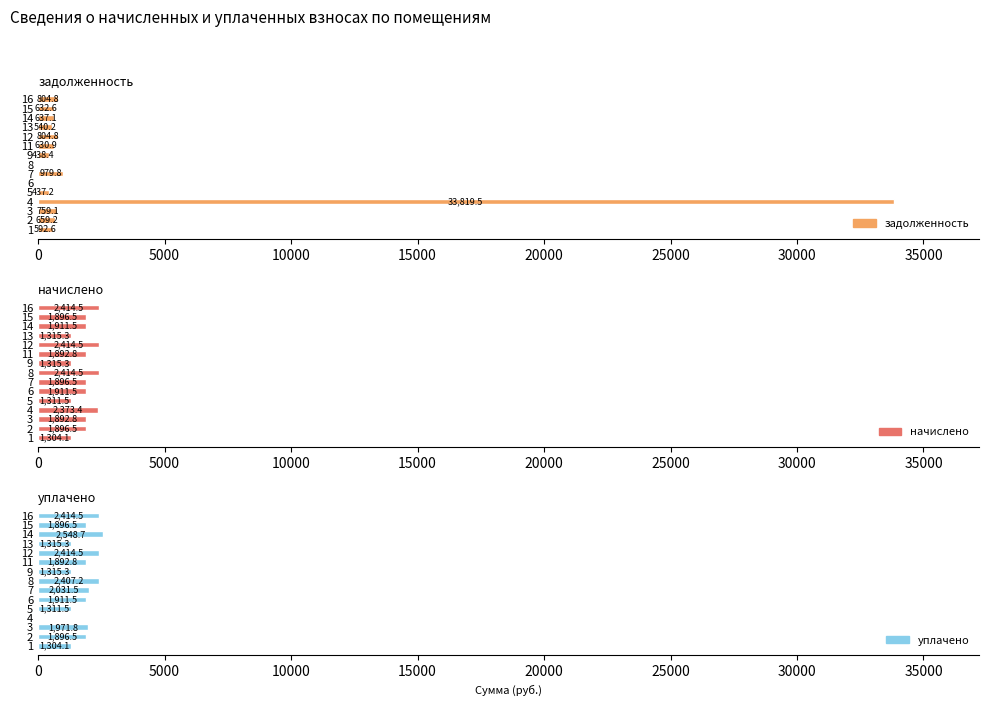

Is it true that начислено equals 2147.1 at 5?

False